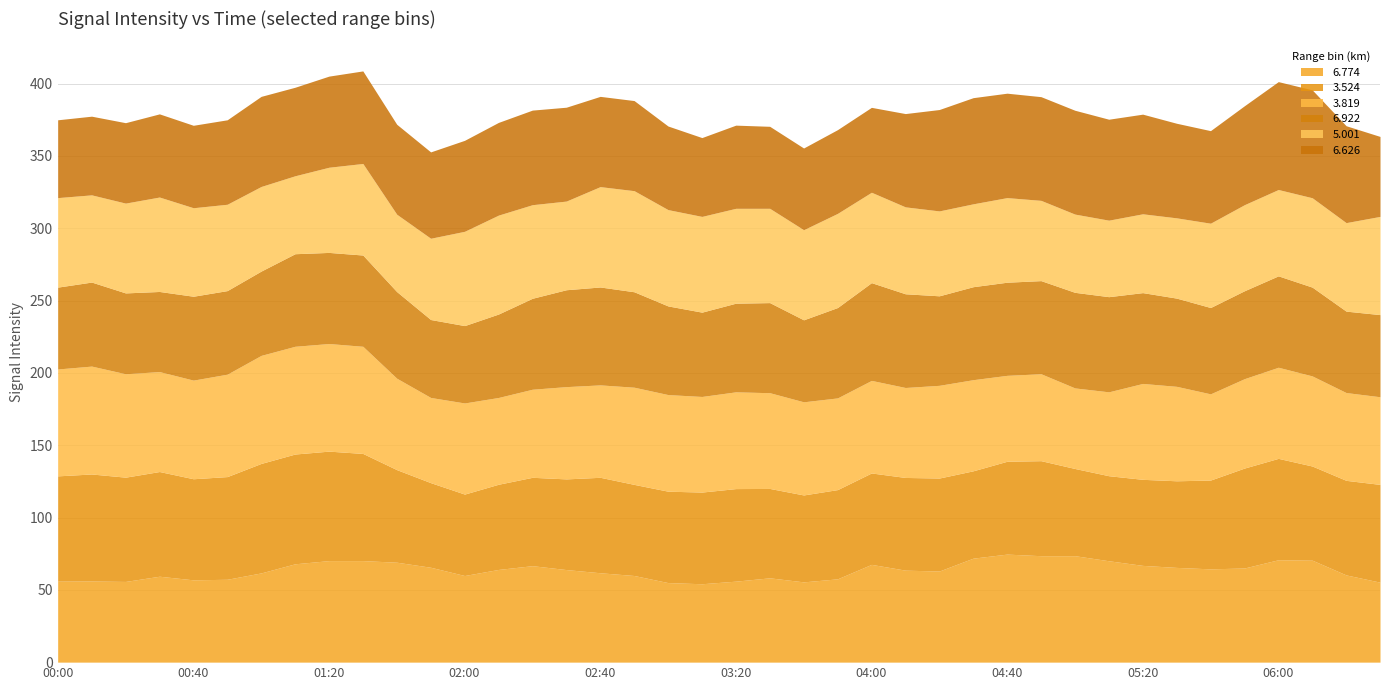

Rank the series by their maximum value, from highest to lowest.

3.524, 6.774, 3.819, 6.626, 5.001, 6.922